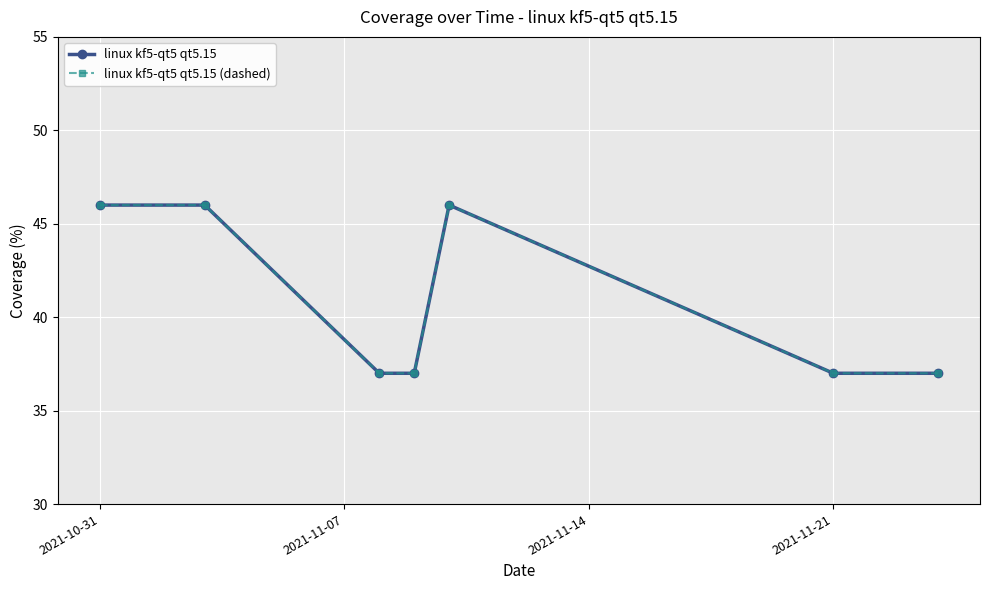

How many interior local peaks does the linux kf5-qt5 qt5.15 series have?

1